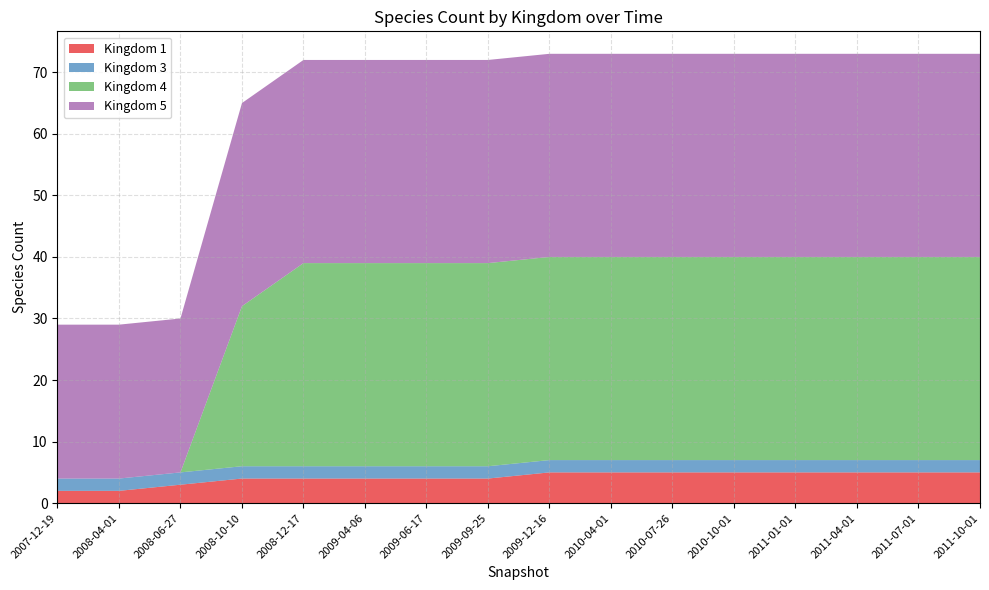

Reading right to left, extract all data points from this chart.

1: 2011-10-01=5	2011-07-01=5	2011-04-01=5	2011-01-01=5	2010-10-01=5	2010-07-26=5	2010-04-01=5	2009-12-16=5	2009-09-25=4	2009-06-17=4	2009-04-06=4	2008-12-17=4	2008-10-10=4	2008-06-27=3	2008-04-01=2	2007-12-19=2
3: 2011-10-01=2	2011-07-01=2	2011-04-01=2	2011-01-01=2	2010-10-01=2	2010-07-26=2	2010-04-01=2	2009-12-16=2	2009-09-25=2	2009-06-17=2	2009-04-06=2	2008-12-17=2	2008-10-10=2	2008-06-27=2	2008-04-01=2	2007-12-19=2
4: 2011-10-01=33	2011-07-01=33	2011-04-01=33	2011-01-01=33	2010-10-01=33	2010-07-26=33	2010-04-01=33	2009-12-16=33	2009-09-25=33	2009-06-17=33	2009-04-06=33	2008-12-17=33	2008-10-10=26	2008-06-27=0	2008-04-01=0	2007-12-19=0
5: 2011-10-01=33	2011-07-01=33	2011-04-01=33	2011-01-01=33	2010-10-01=33	2010-07-26=33	2010-04-01=33	2009-12-16=33	2009-09-25=33	2009-06-17=33	2009-04-06=33	2008-12-17=33	2008-10-10=33	2008-06-27=25	2008-04-01=25	2007-12-19=25